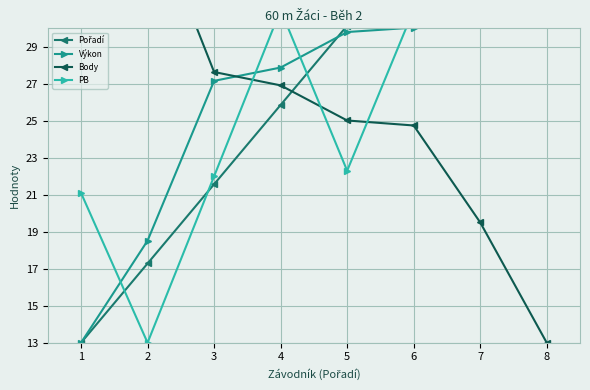

What is the value of the Výkon point at the 8th from the left?

43.0